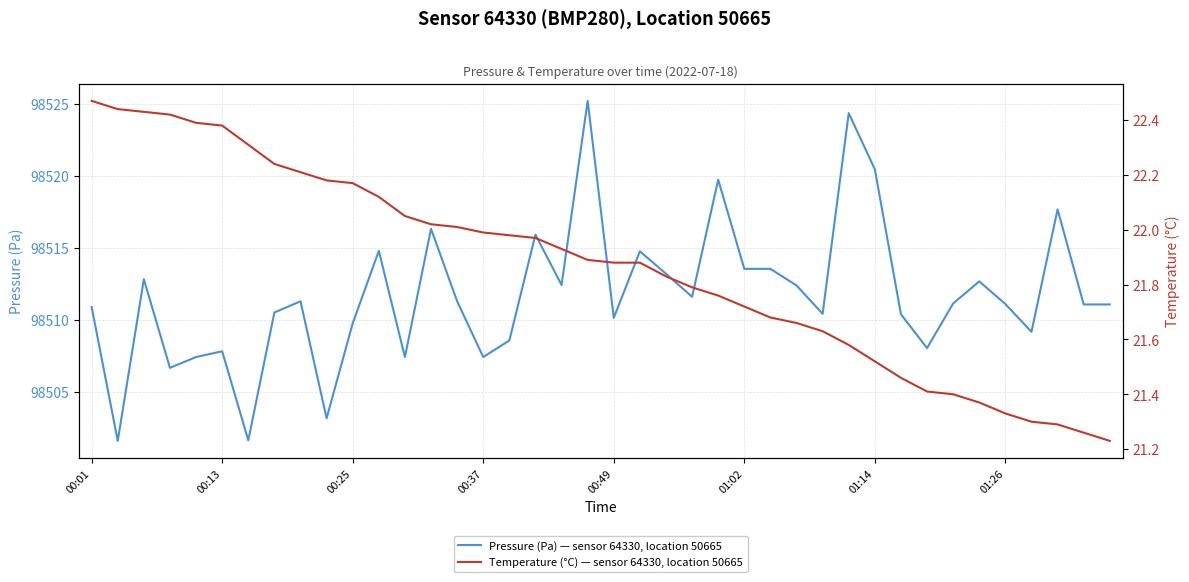

How many lines are shown in the chart?

2